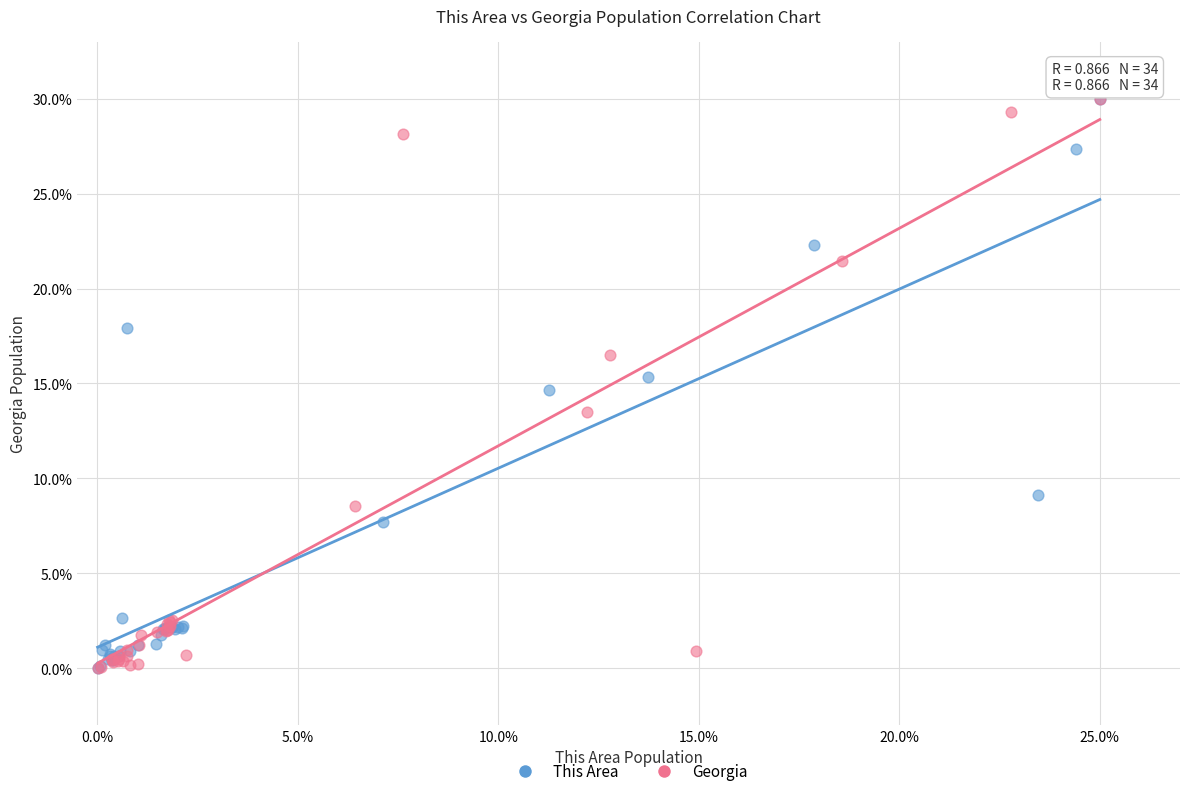

Which series has the largest Y range (max minus min)?

Georgia